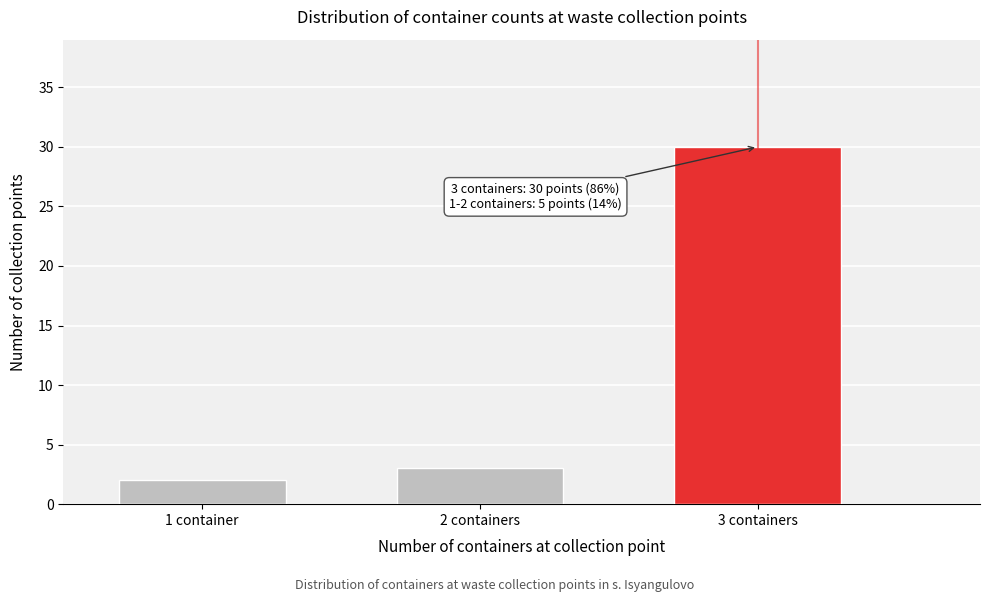

Reading right to left, transcribe all the data shown in this chart.

3 containers=30	2 containers=3	1 container=2